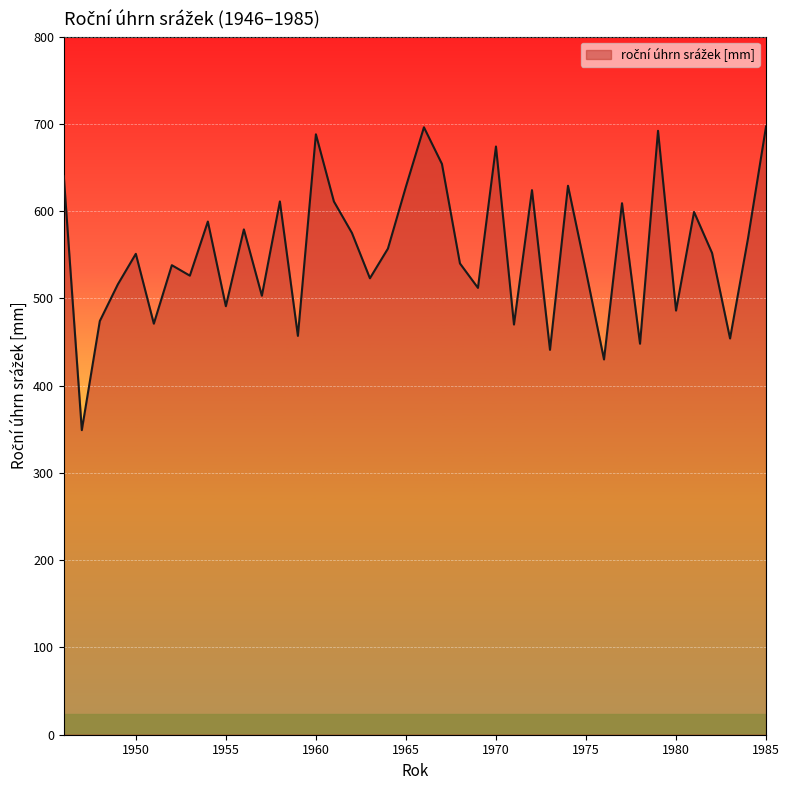

What is the difference between the maximum and minimum values?

348